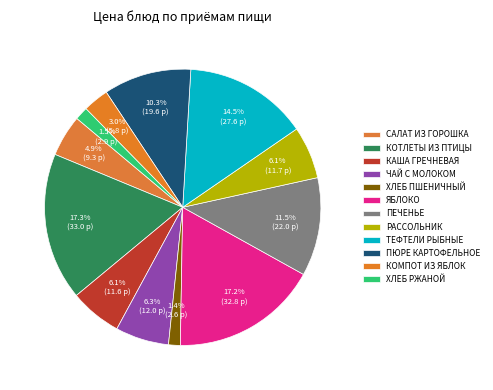

To the nearest percent, what is the average slice percentage?

8%